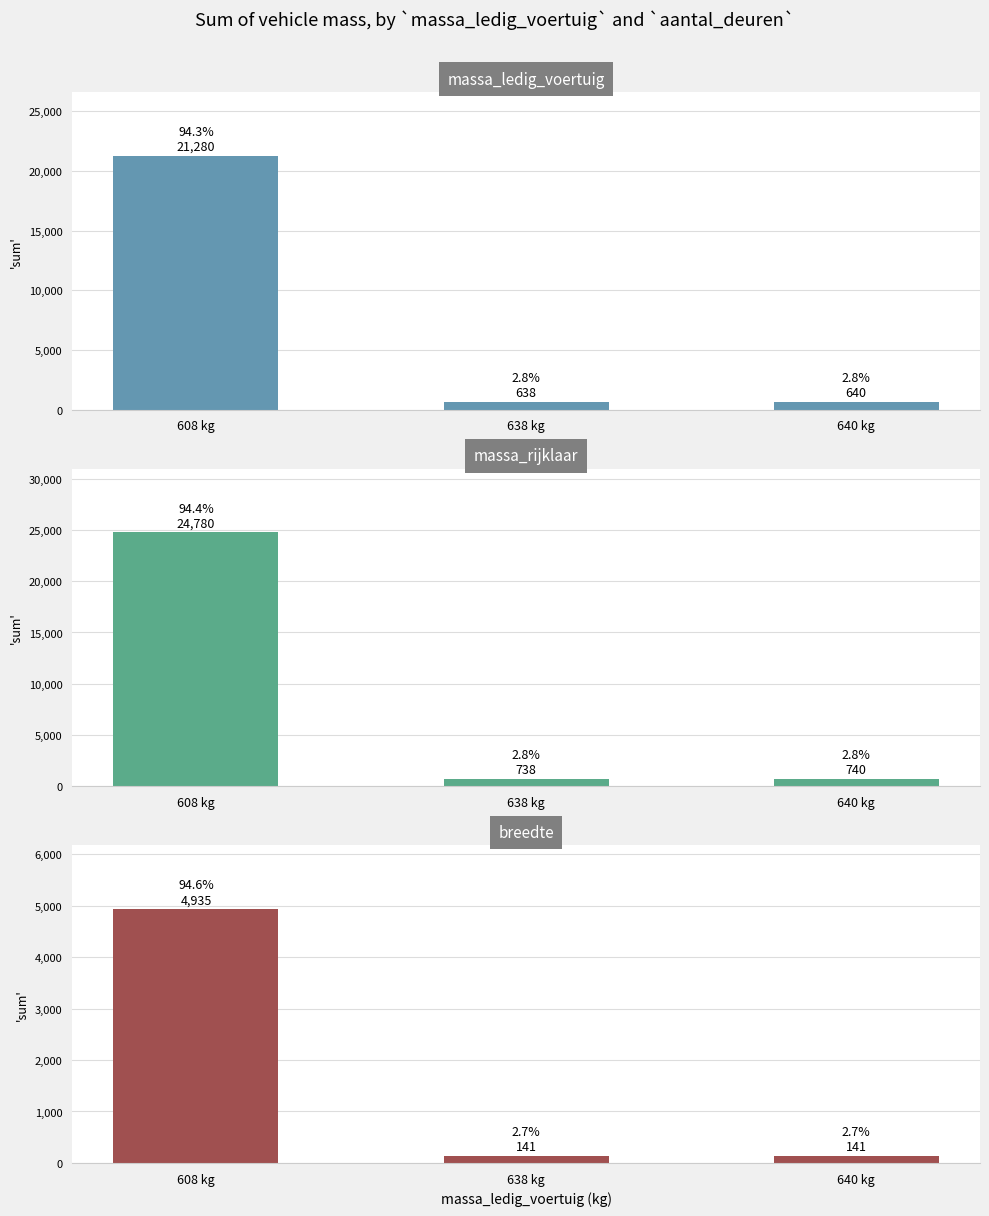

At which label is massa_ledig_voertuig closest to 10959?

640 kg